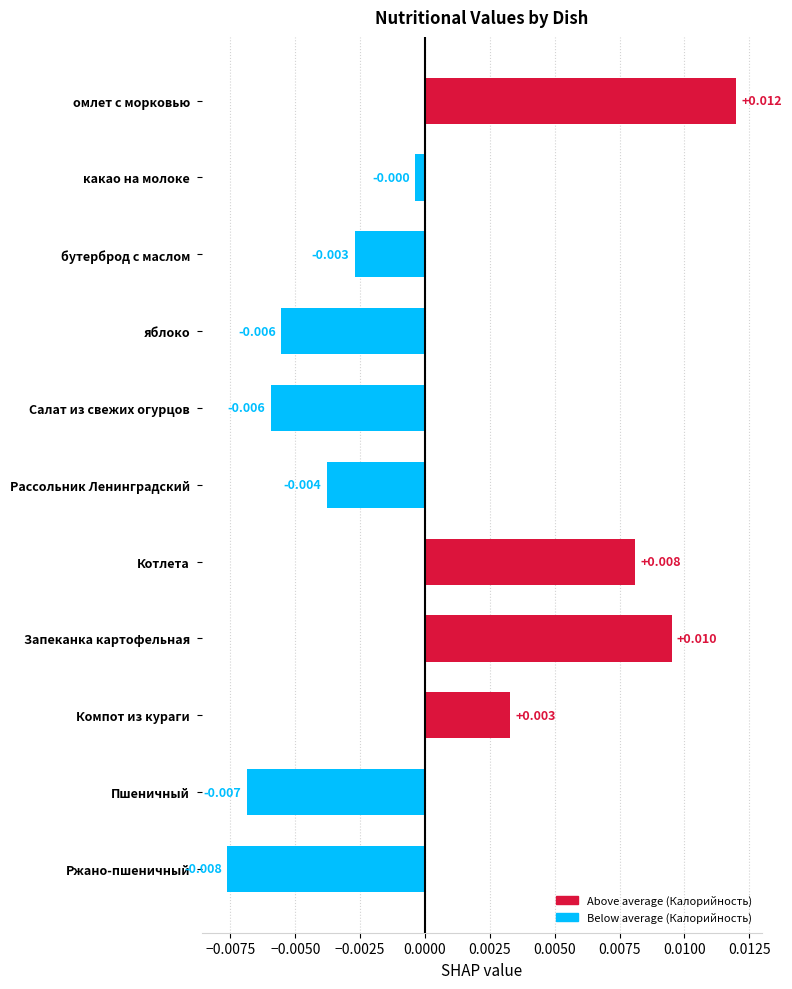

At which label is the value closest to 0?

какао на молоке